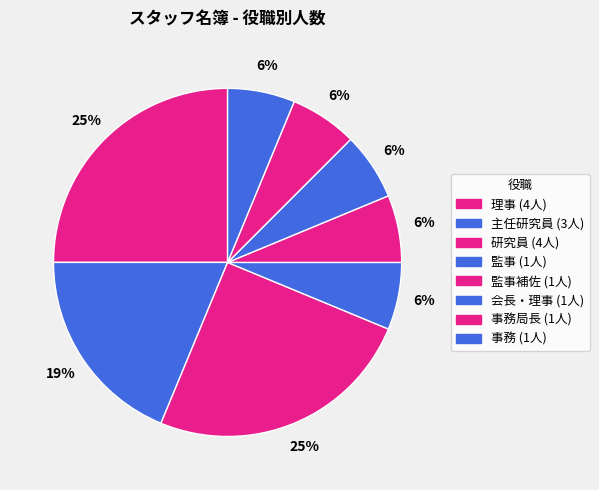

How many slices are in this pie chart?

8